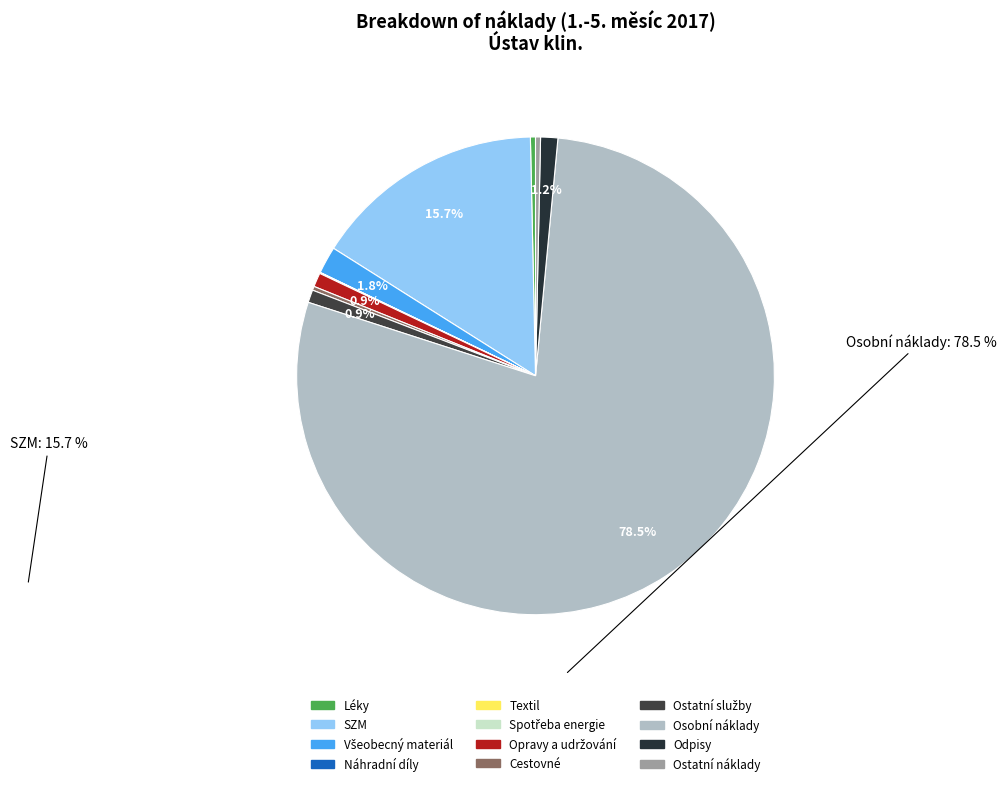

What percentage is the Všeobecný materiál slice, to the nearest percent?

2%